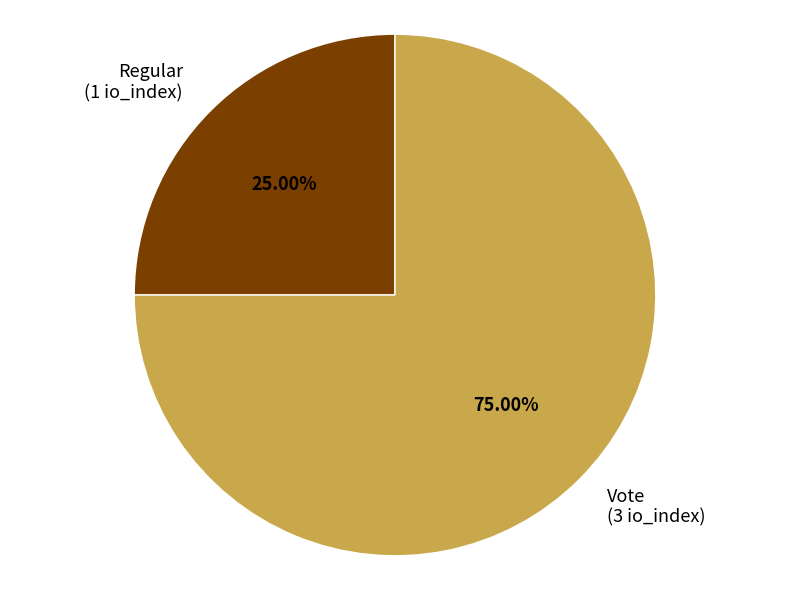

How many slices are in this pie chart?

2